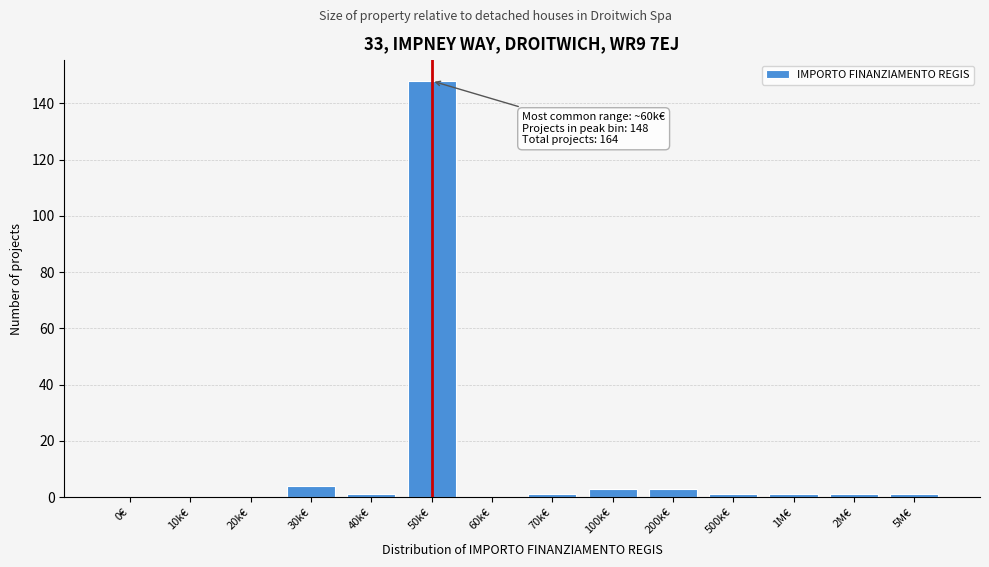

What is the change in value from 10k€ to 50k€?

+148